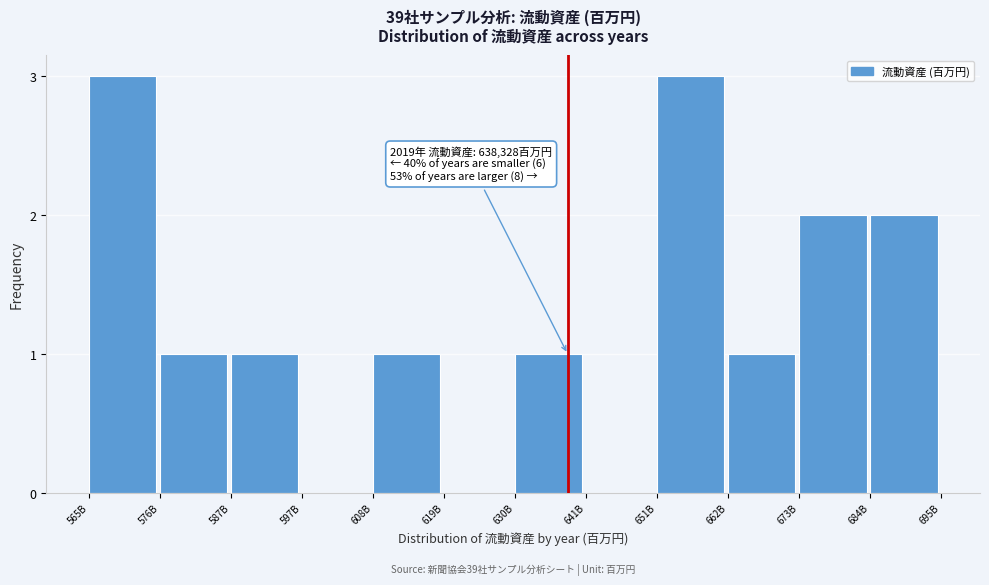

Reading left to right, list all the values displayed in this chart.

565B=3	576B=1	587B=1	597B=0	608B=1	619B=0	630B=1	641B=0	651B=3	662B=1	673B=2	684B=2